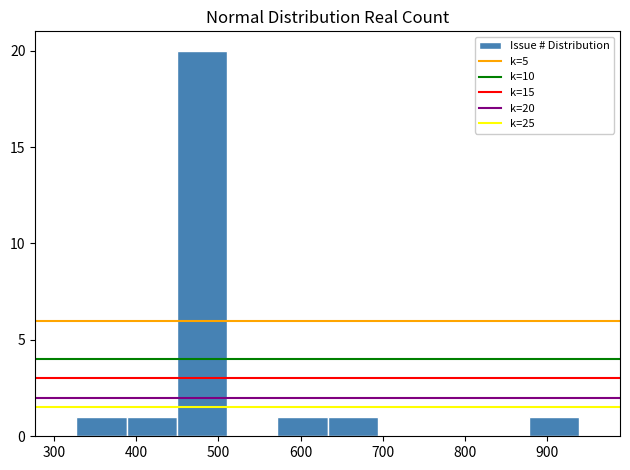

Over which range of the x-axis is the bar tallest?

450 to 510